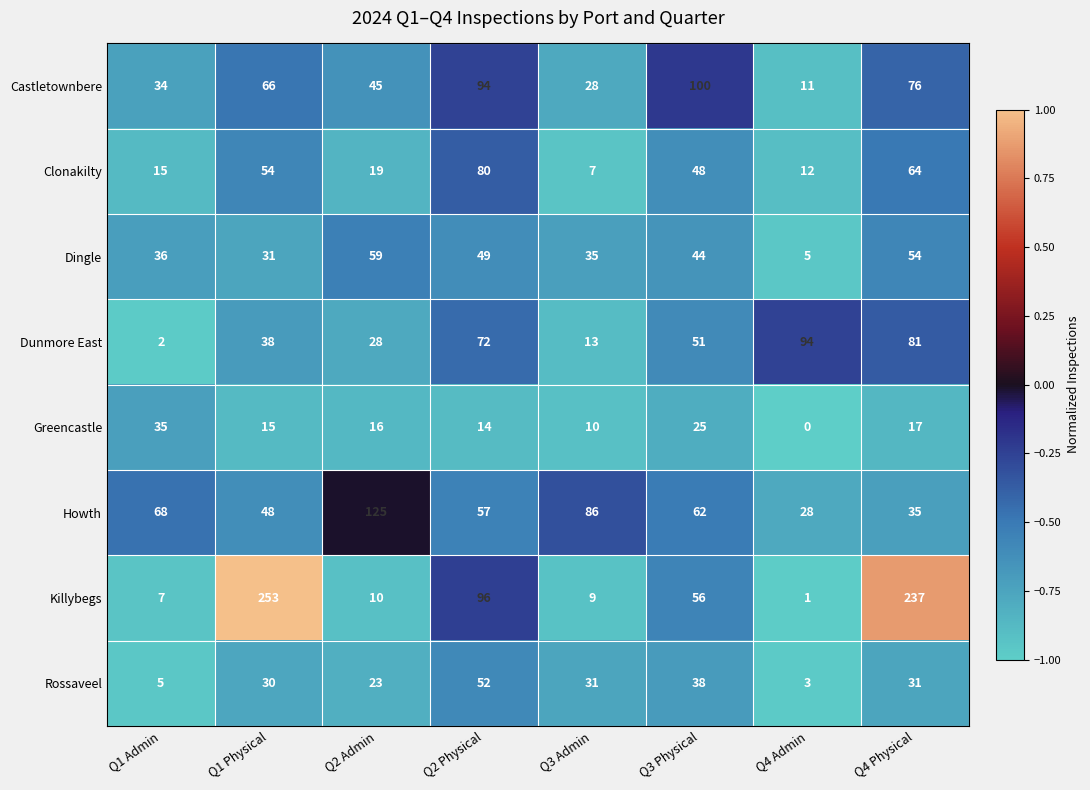

Rank the series by their maximum value, from highest to lowest.

Killybegs, Howth, Castletownbere, Dunmore East, Clonakilty, Dingle, Rossaveel, Greencastle